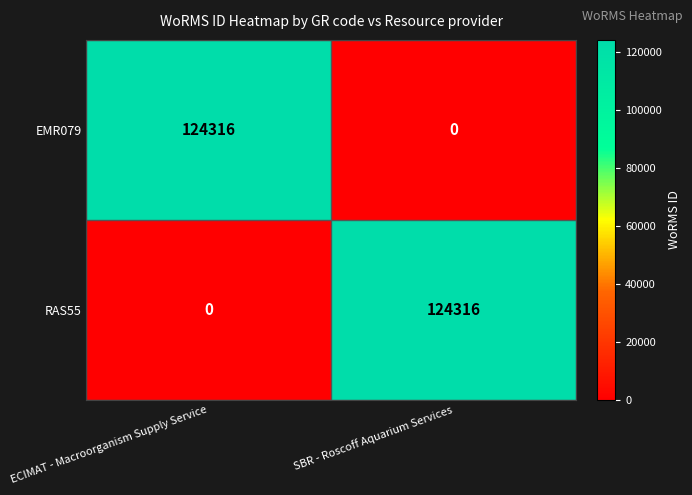

Count the number of data series in this chart.

2